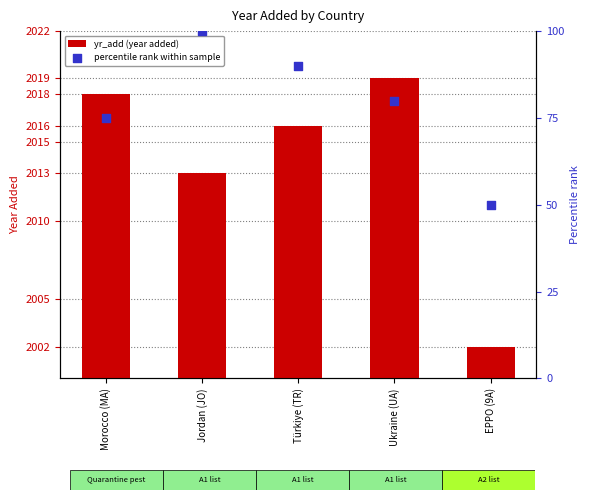

What are all the series names shown in the legend?

yr_add (year added), percentile rank within sample